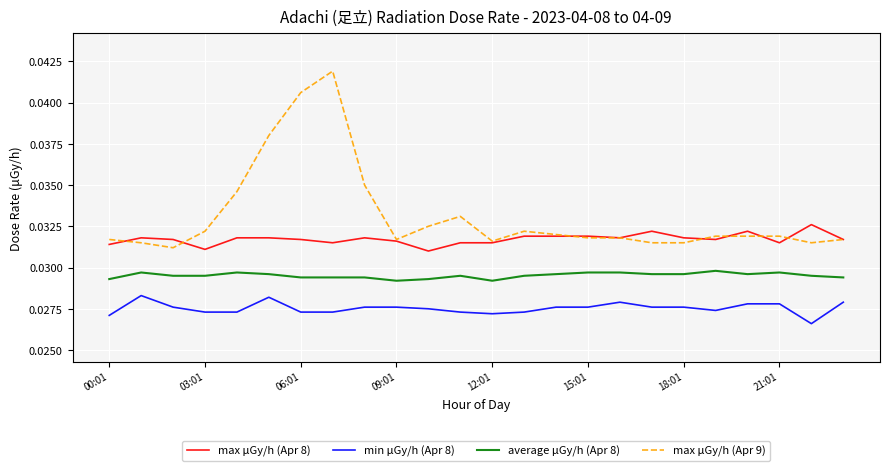

Count the number of categories in the chart.

24